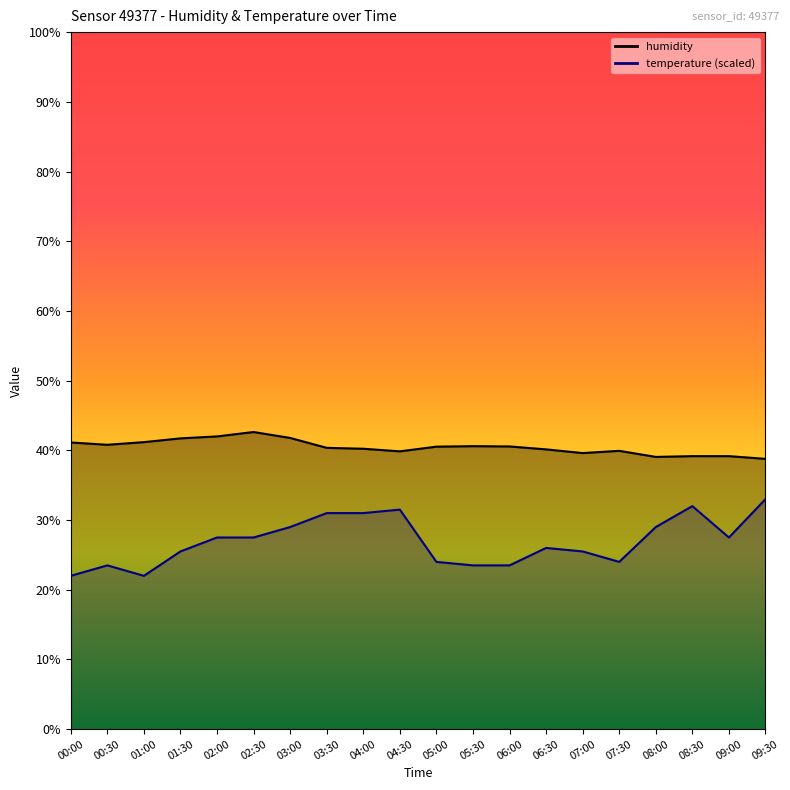

At which category does the chart reach its peak across all series?

02:30